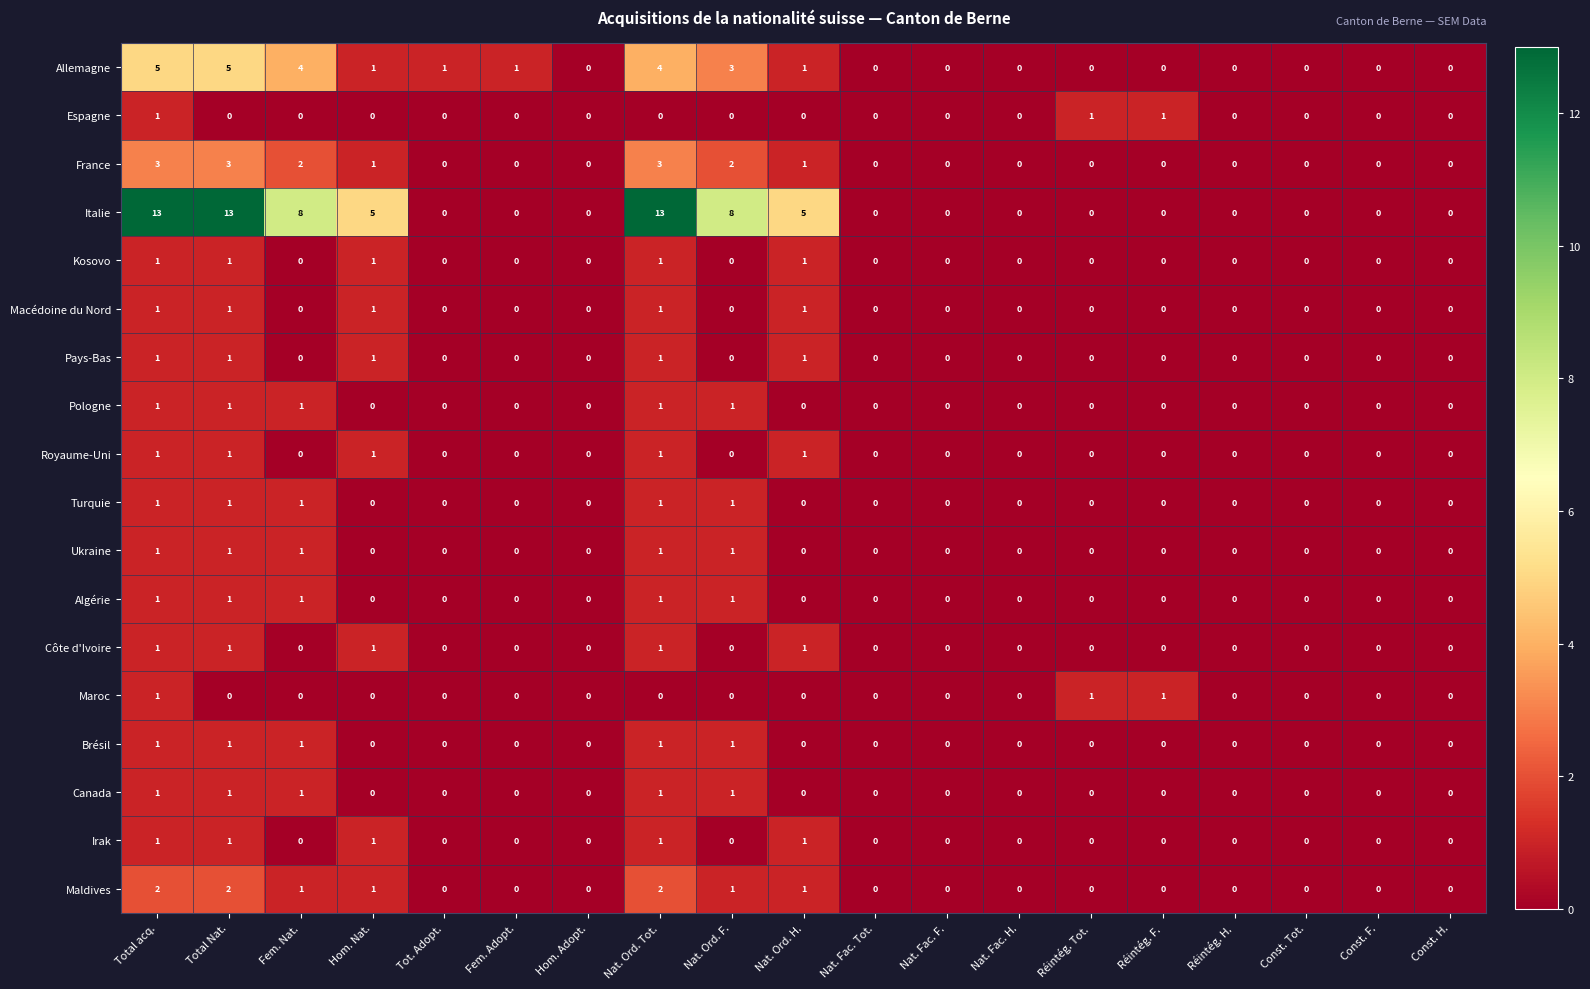

The value of Irak at Fem. Adopt. is 0. True or false?

True